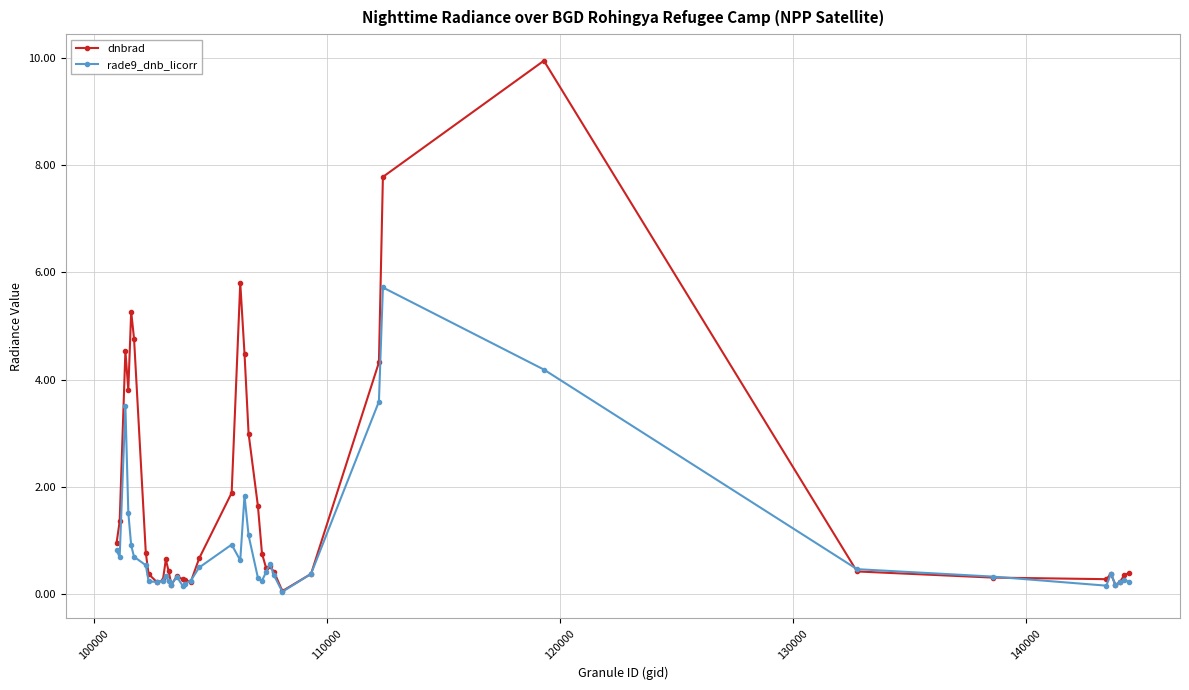

List the series in order of their peak value, highest first.

dnbrad, rade9_dnb_licorr